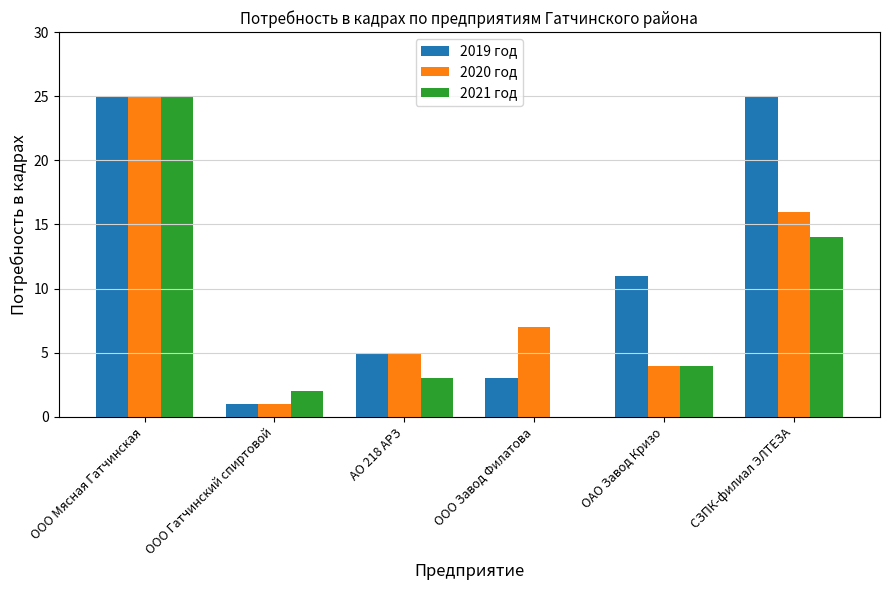

True or false: 2019 год has a value of 1 at ООО Завод Филатова.

False